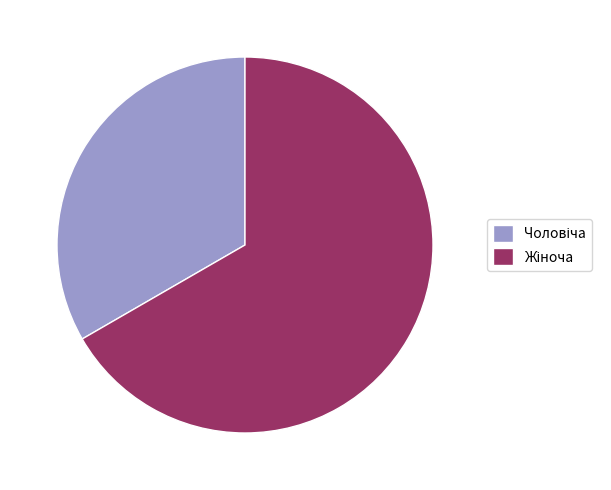

Count the number of slices in the pie.

2